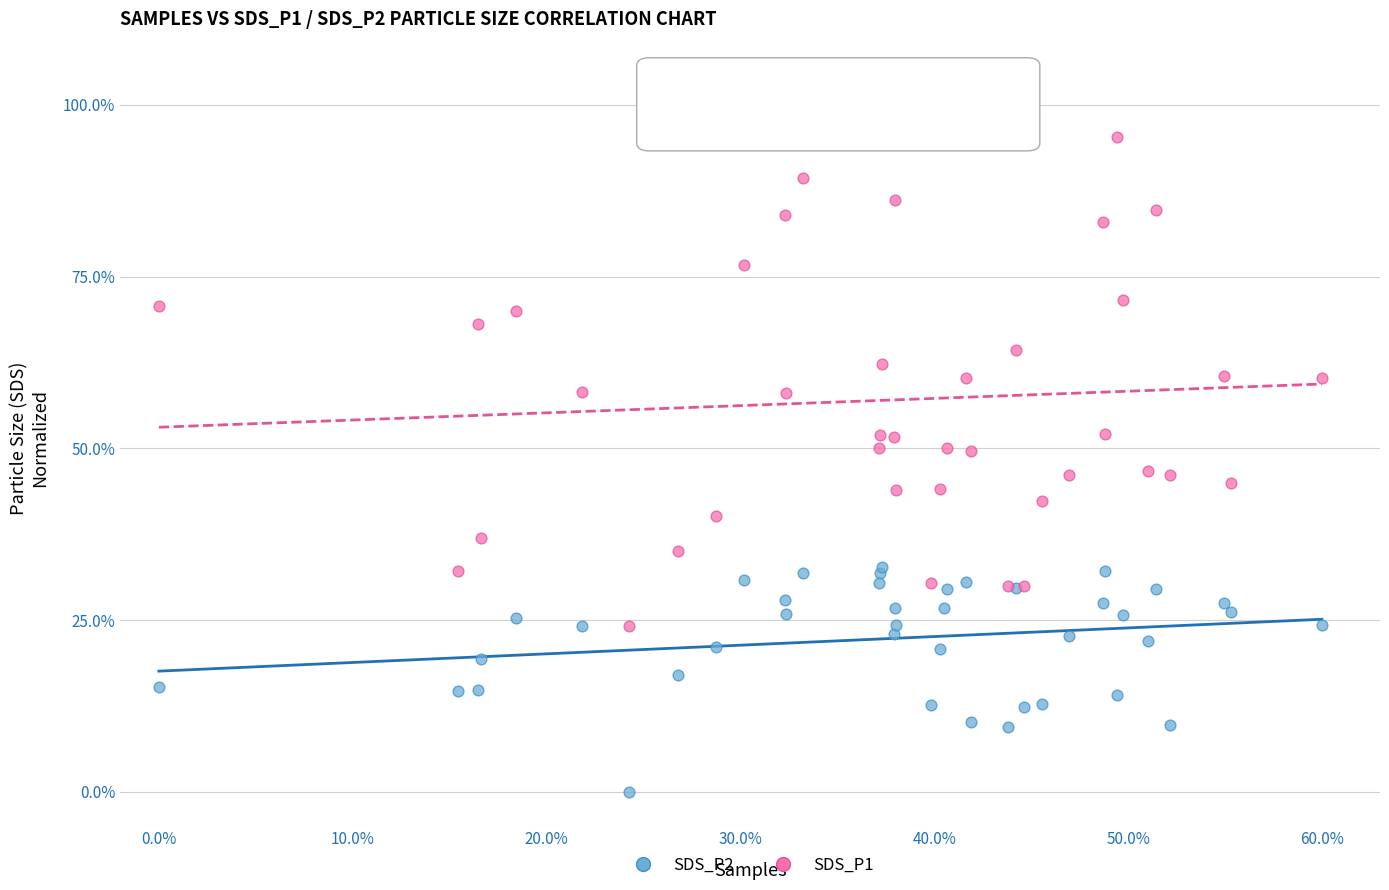

Which series has the largest Y range (max minus min)?

SDS_P1